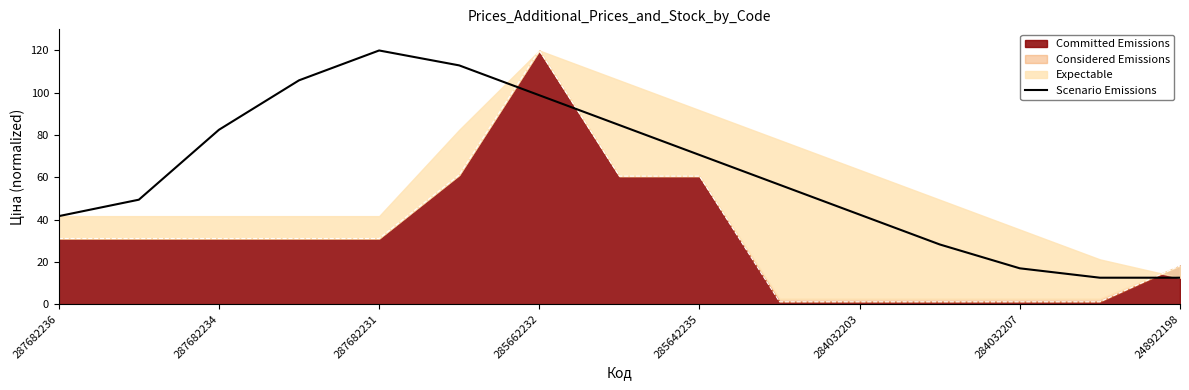

The Committed Emissions series shows 120.0 at 285662232. True or false?

True